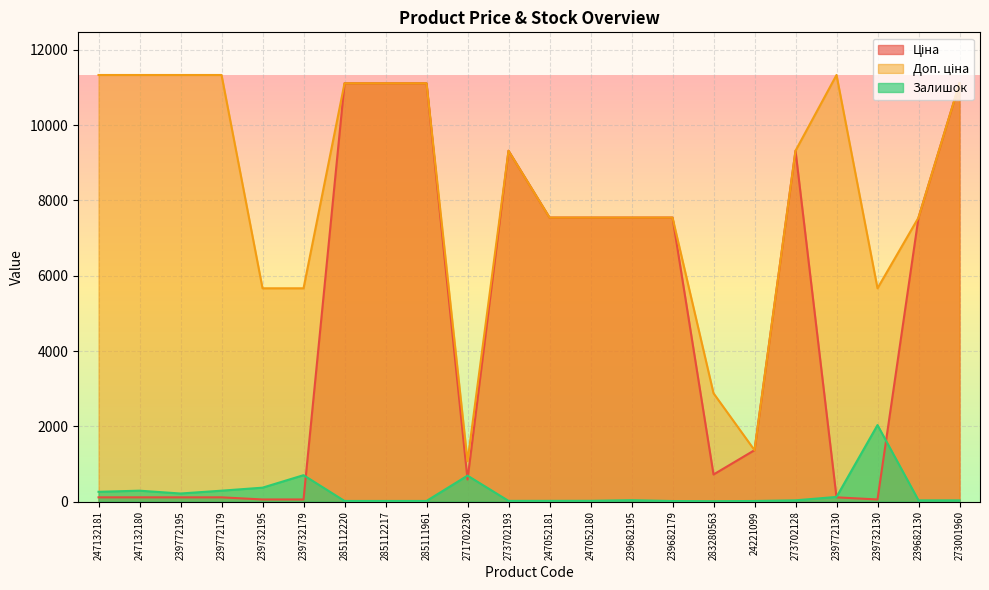

How many interior local peaks does the Доп. ціна series have?

2